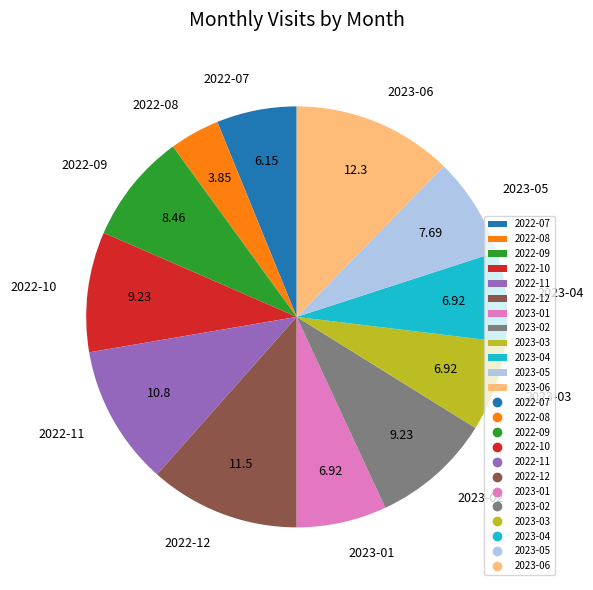

Does 2023-05 account for over 50% of the chart?

No